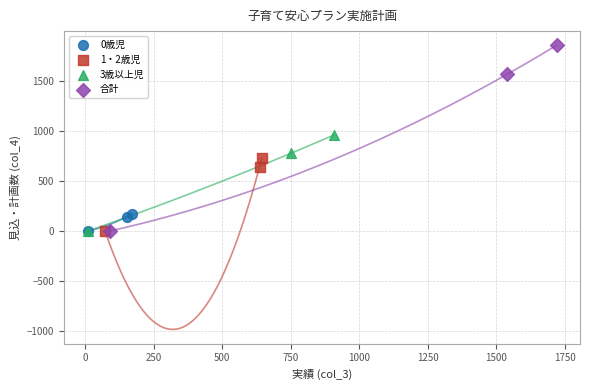

Which series reaches the maximum Y coordinate?

合計